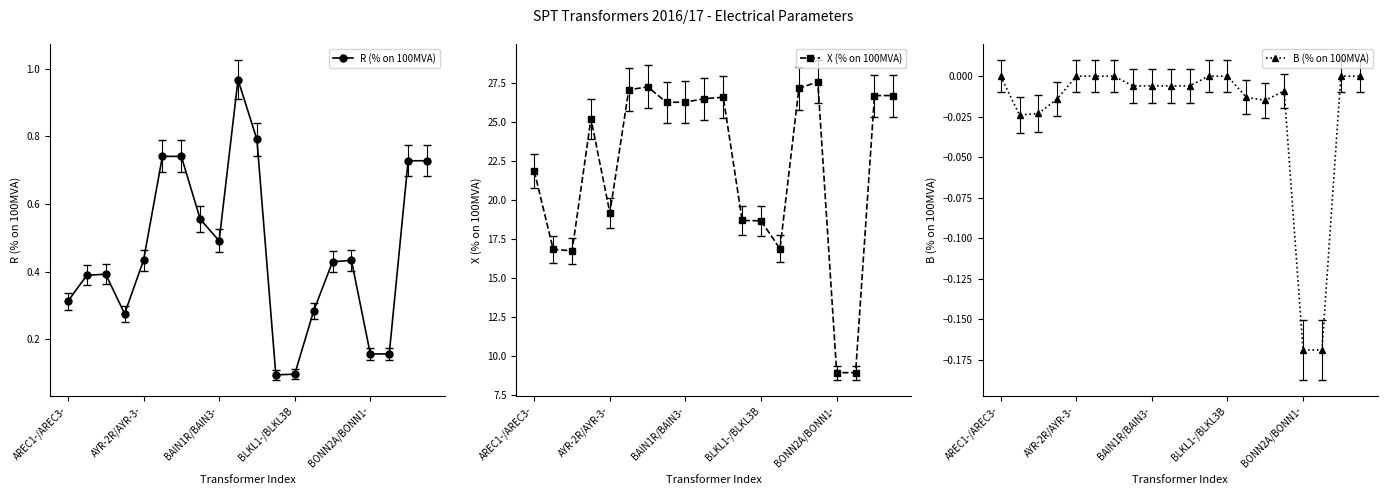

True or false: R (% on 100MVA) has more than 0 points higher than both neighbors.

True